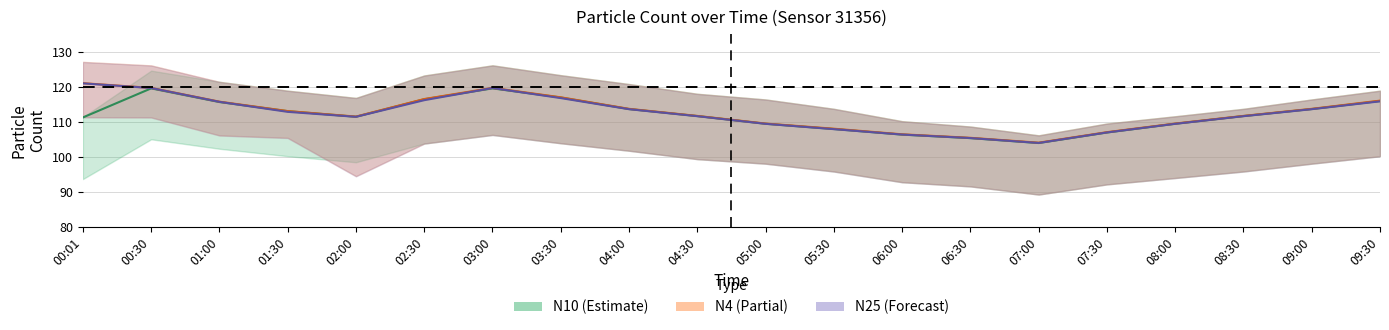

True or false: N4 mid and N25 mid intersect in this chart.

False